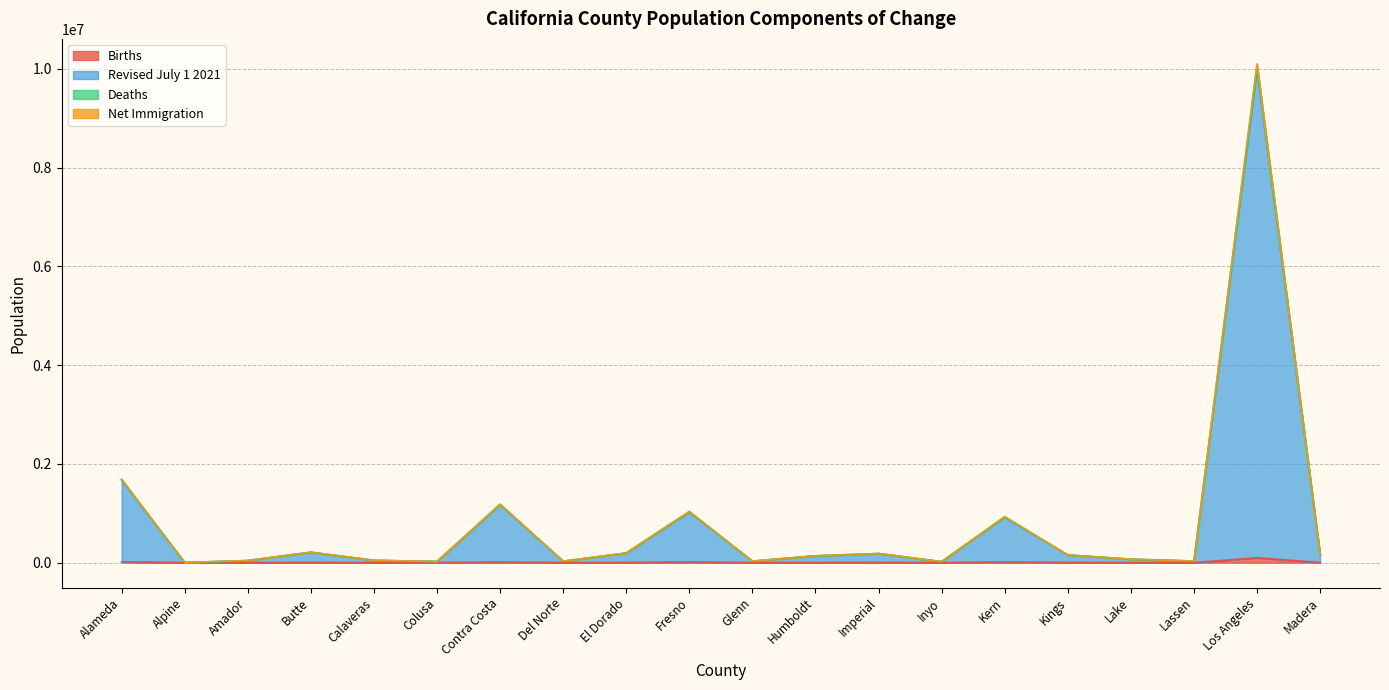

Reading left to right, list all the values displayed in this chart.

Births: 16969.3	11.5	329.0	2035.7	382.0	267.0	11758.8	246.8	1635.6	14033.2	371.0	1277.1	2616.4	180.4	12510.0	2105.0	727.0	297.1	96450.8	2109.3
Revised July 1 2021: 1671907.3	1192.5	40551.0	208729.7	45395.0	22134.0	1172176.8	27611.8	192944.6	1024486.2	29105.0	135916.1	181956.4	19059.4	920705.0	153619.0	68299.0	31148.1	10001665.8	158969.4
Deaths: 1682858.3	1209.9	41131.0	211335.8	46021.1	22319.6	1181232.2	28038.4	194849.0	1033643.9	29450.6	137563.3	183457.8	19313.1	928992.6	154843.1	69302.9	31549.3	10076537.1	160493.9
Net Immigration: 1688203.8	1209.9	41137.0	211434.3	46032.6	22397.6	1184056.2	28047.9	194976.5	1035452.4	29480.1	137618.8	184637.8	19324.6	930463.1	154982.6	69345.9	31551.3	10102695.1	160634.9